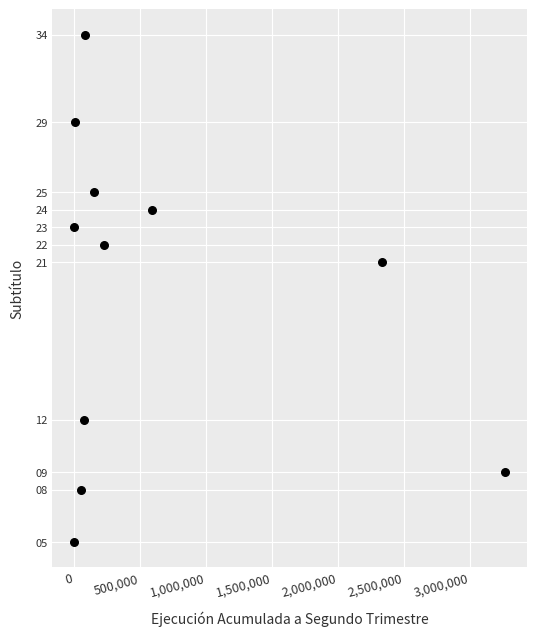

What Y value in the scatter plot is closest to 19?

21